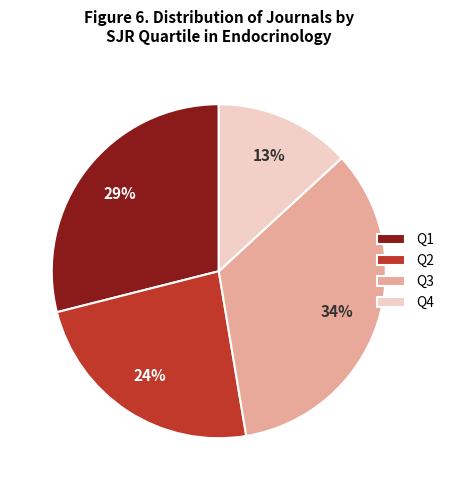

Rank the categories by value from lowest to highest.

Q4, Q2, Q1, Q3